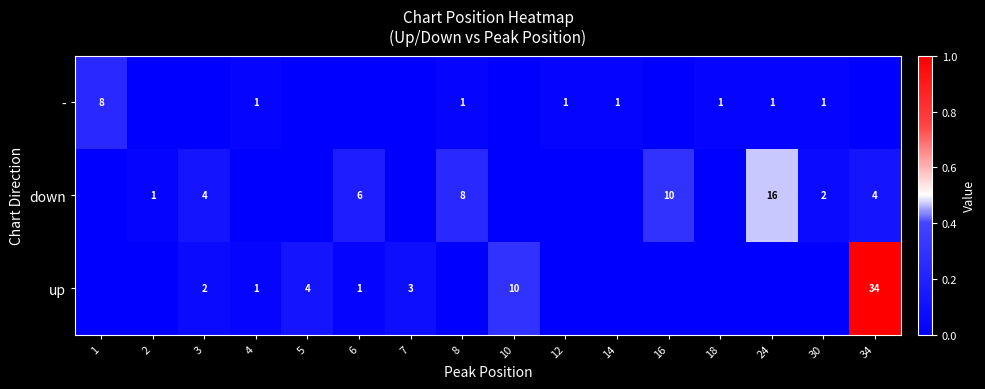

The value of - at 12 is 1. True or false?

True